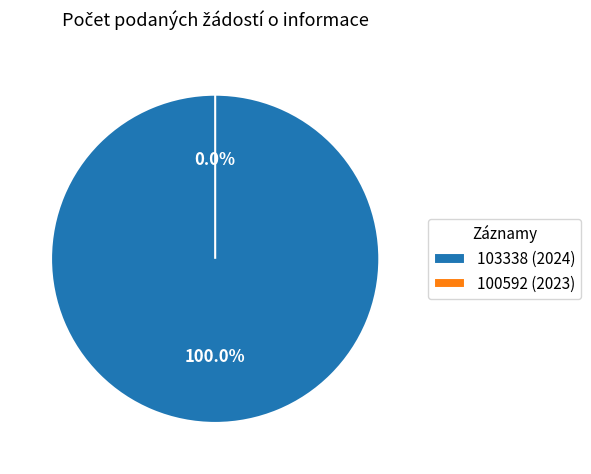

True or false: 103338 (2024) accounts for 100% of the total.

True